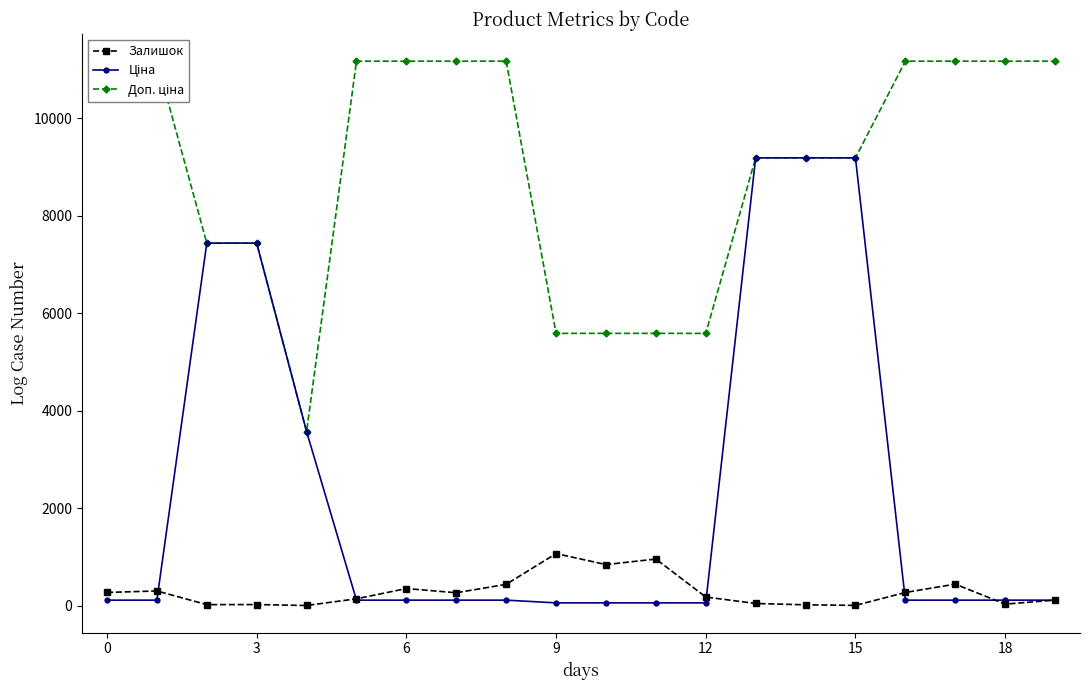

What is the highest value of the Залишок series?

1067.0